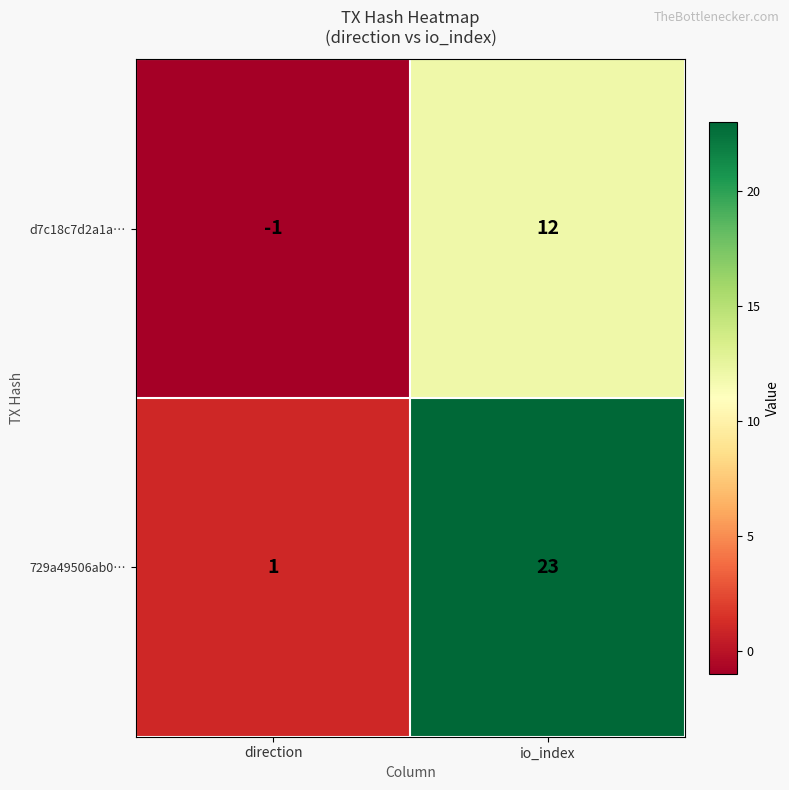

The value of d7c18c7d2a1a… at direction is 0. True or false?

False